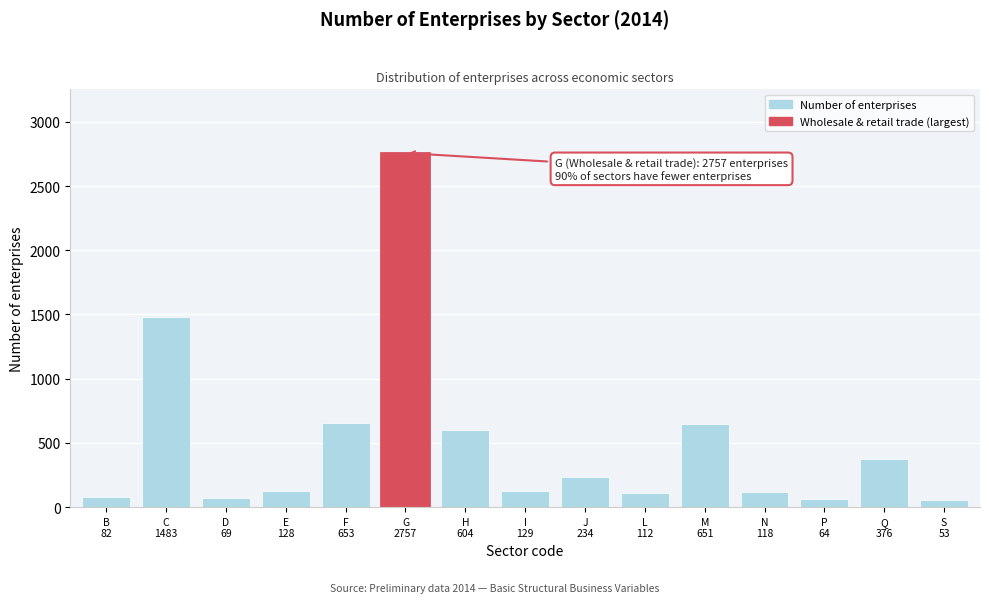

What is the greatest value displayed?

2757